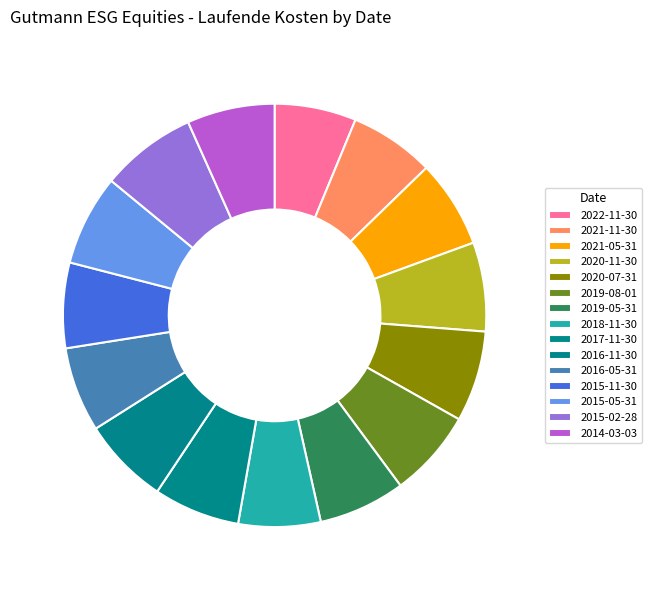

What percentage is the 2018-11-30 slice, to the nearest percent?

6%